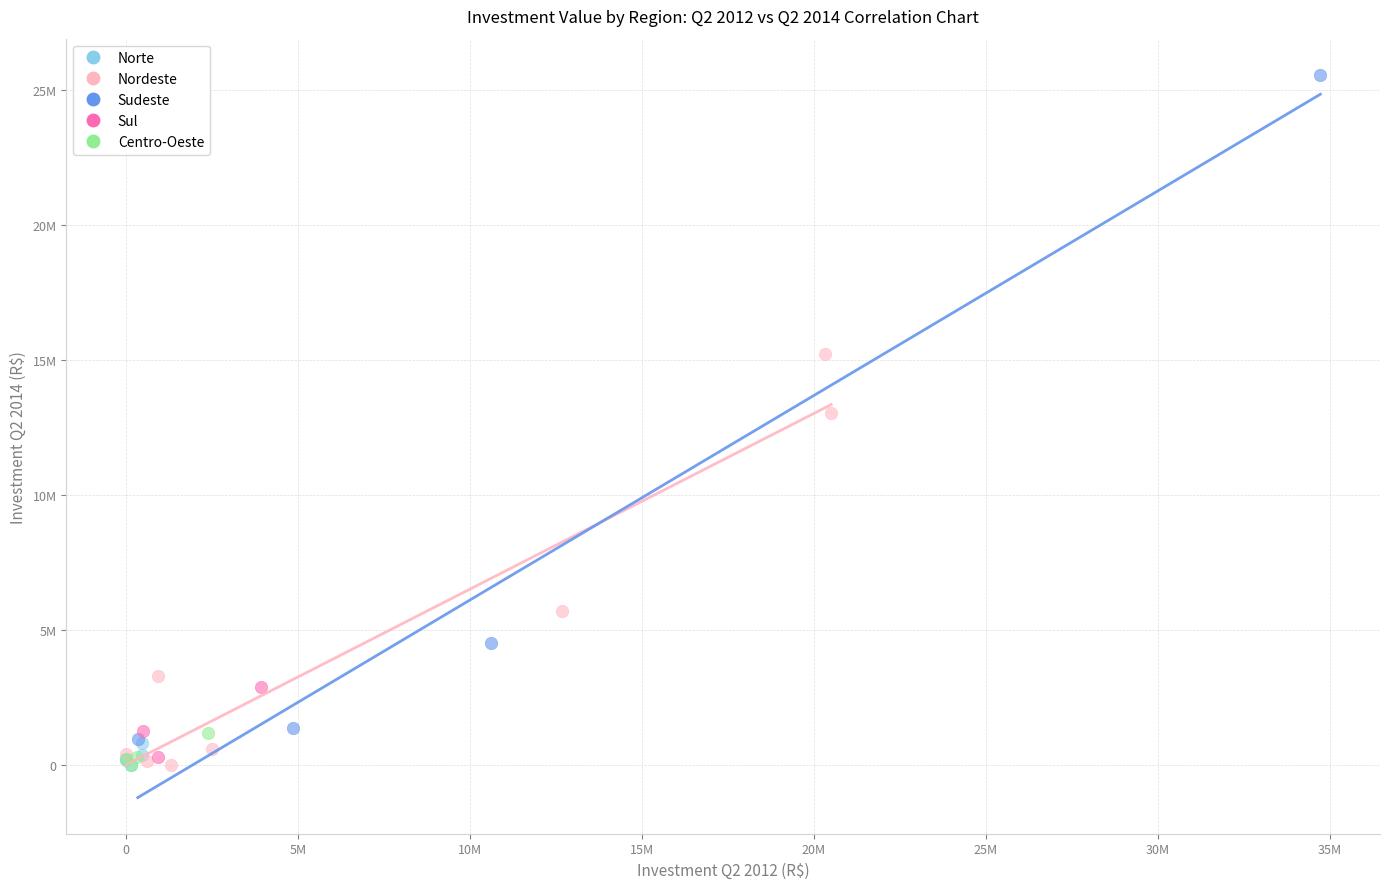

Which series contains the highest Y value?

Sudeste